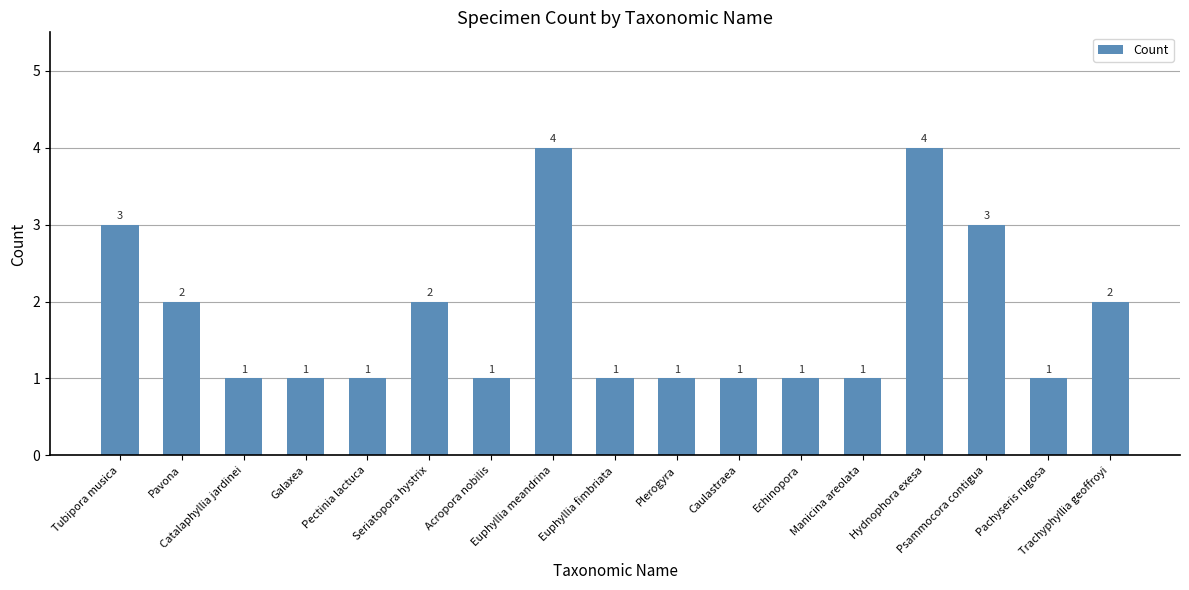

Reading left to right, extract all data points from this chart.

Tubipora musica=3	Pavona=2	Catalaphyllia jardinei=1	Galaxea=1	Pectinia lactuca=1	Seriatopora hystrix=2	Acropora nobilis=1	Euphyllia meandrina=4	Euphyllia fimbriata=1	Plerogyra=1	Caulastraea=1	Echinopora=1	Manicina areolata=1	Hydnophora exesa=4	Psammocora contigua=3	Pachyseris rugosa=1	Trachyphyllia geoffroyi=2